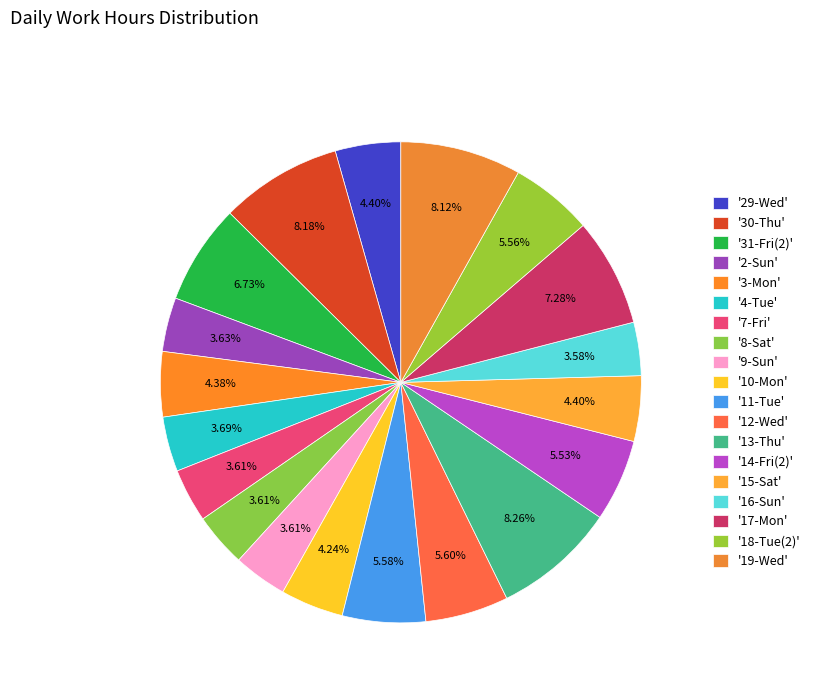

Which category has the biggest portion of the pie?

13-Thu